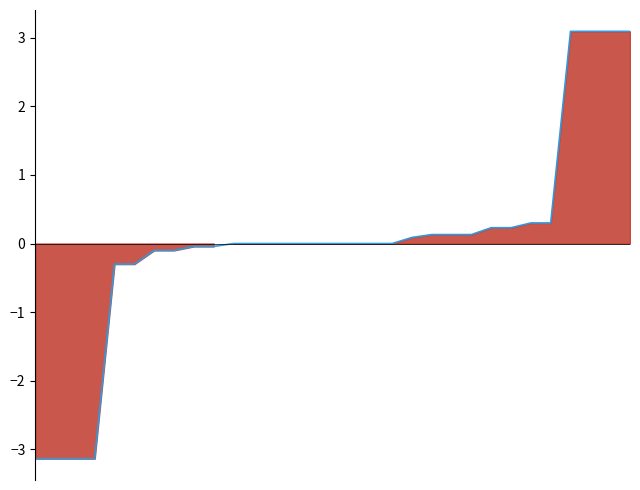

Between 30 and 5, which is larger?

30